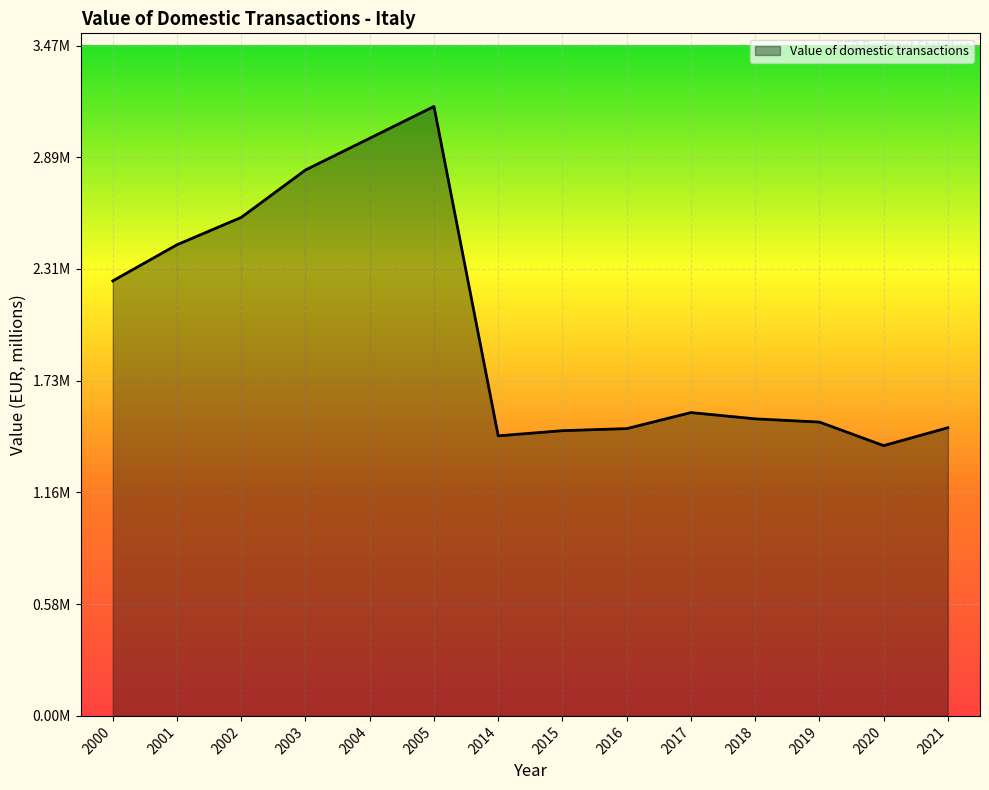

Does the chart have visible grid lines?

Yes